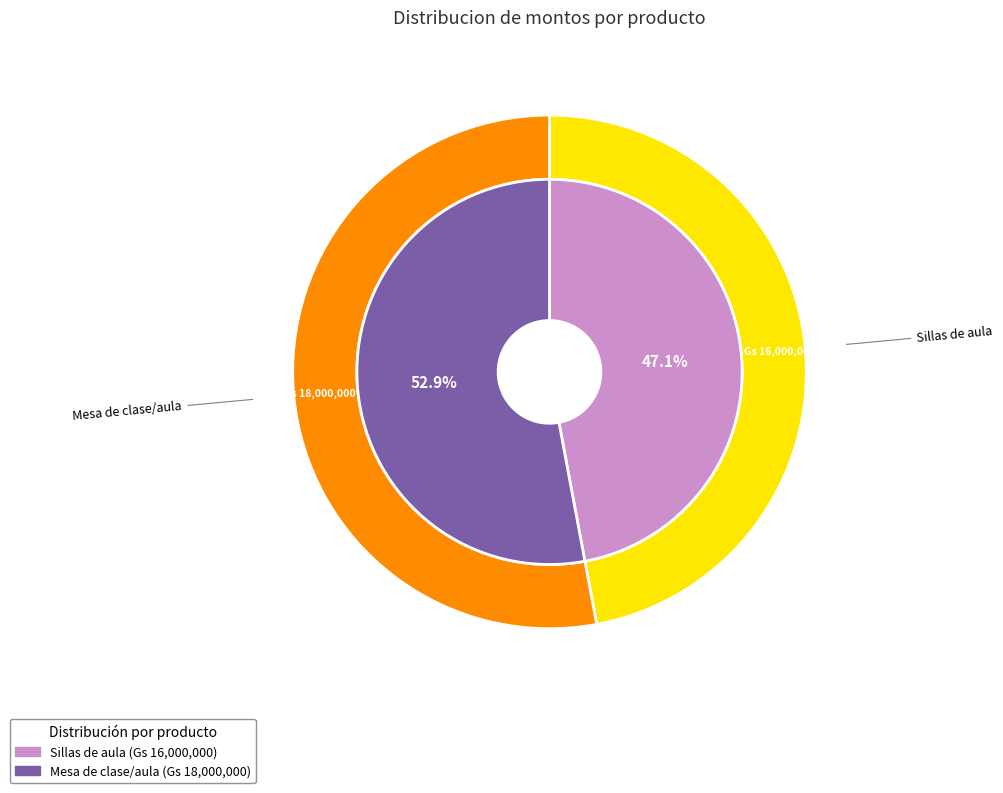

What is the ratio of the value at Sillas de aula to the value at Mesa de clase/aula?

0.9